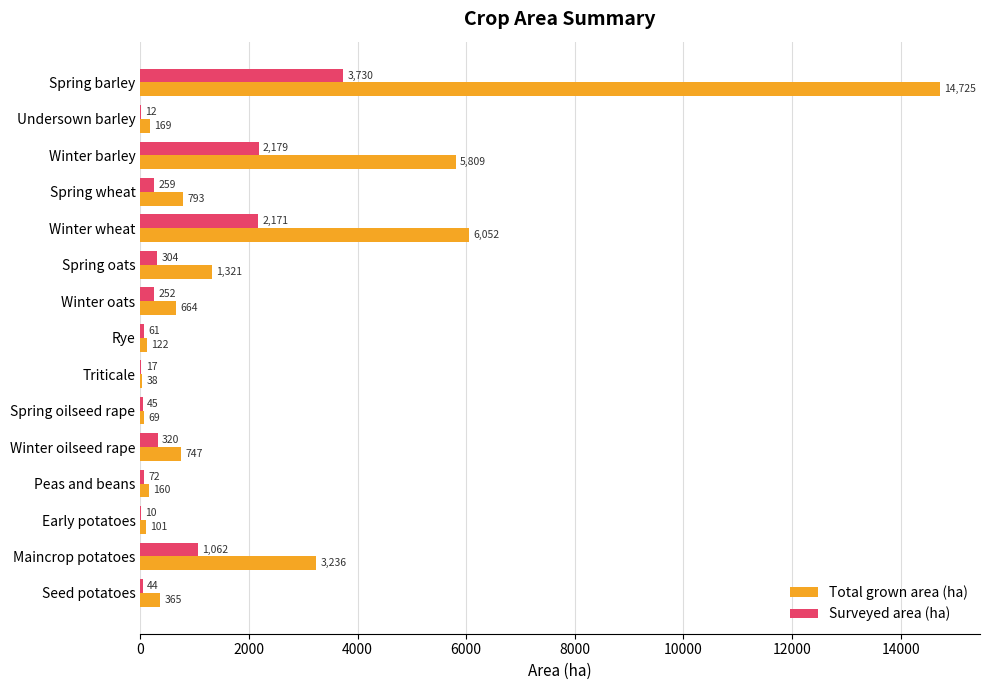

True or false: Total grown area (ha) has a value of 100.9 at Early potatoes.

True